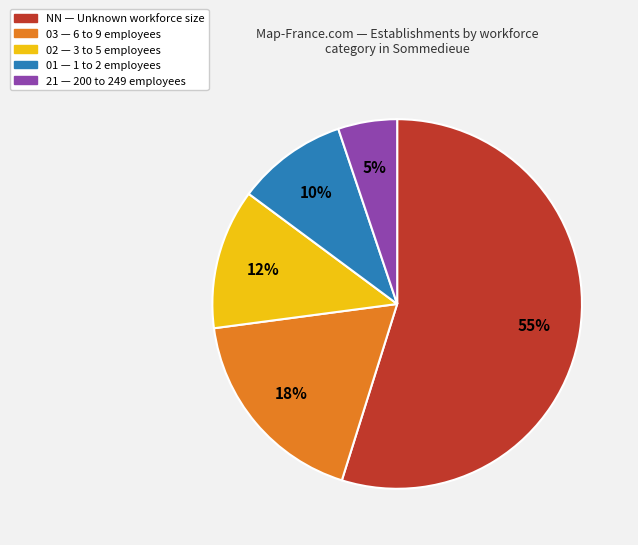

To the nearest percent, what is the difference between the largest and smallest slice percentages?

50%